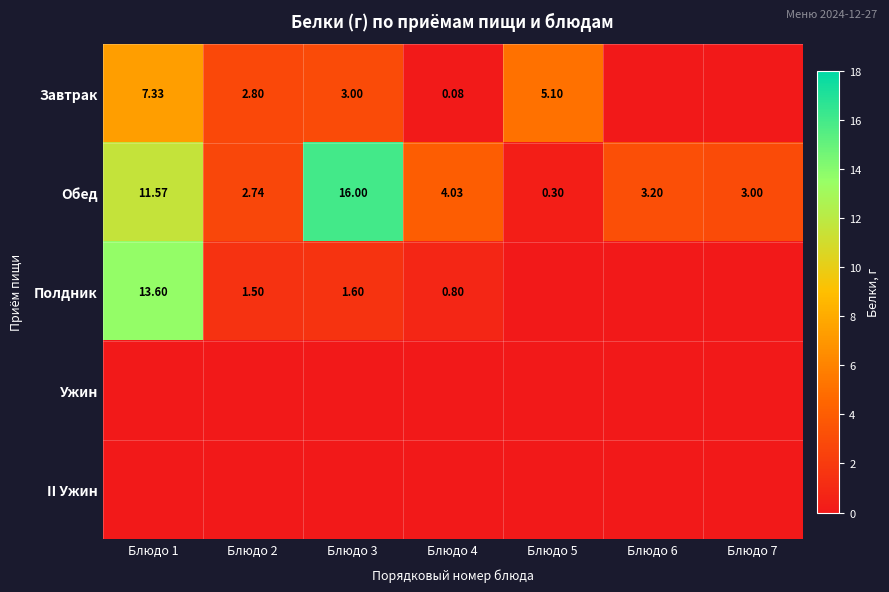

Is the value of Обед at Блюдо 6 greater than the value of Полдник at Блюдо 3?

Yes